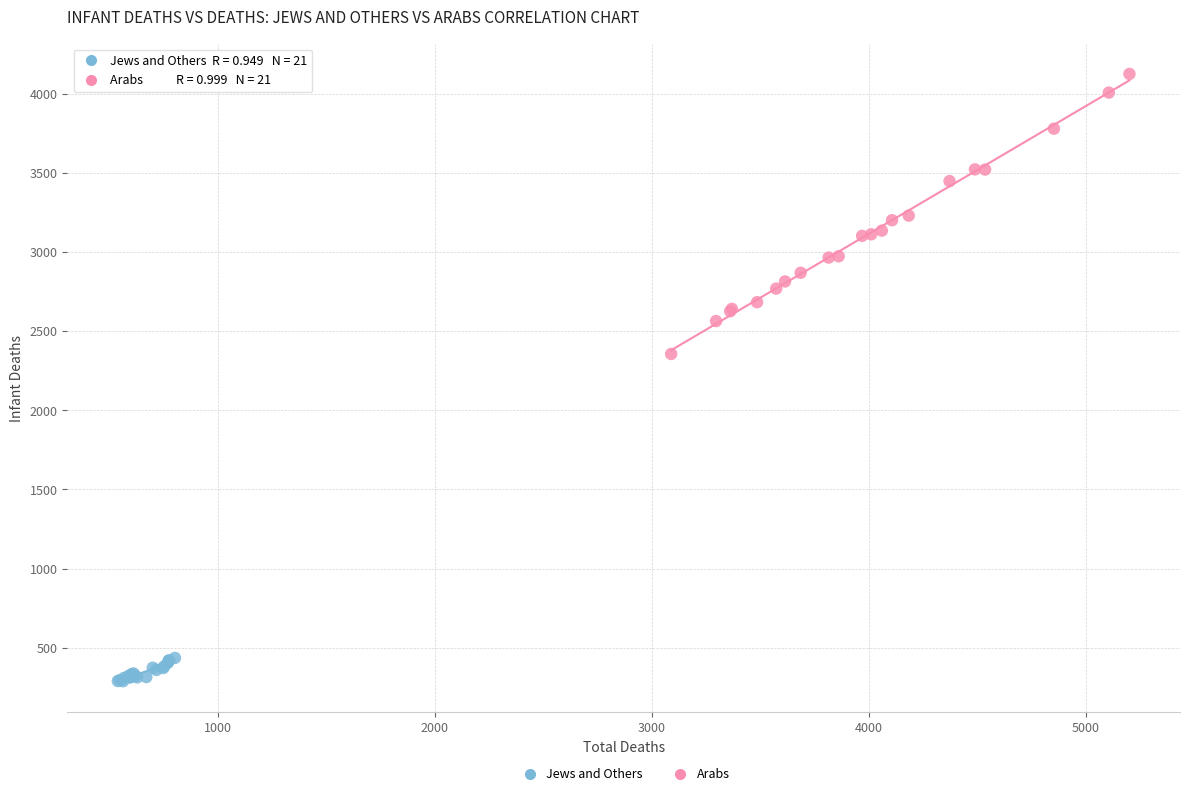

Which series has the largest Y range (max minus min)?

Arabs